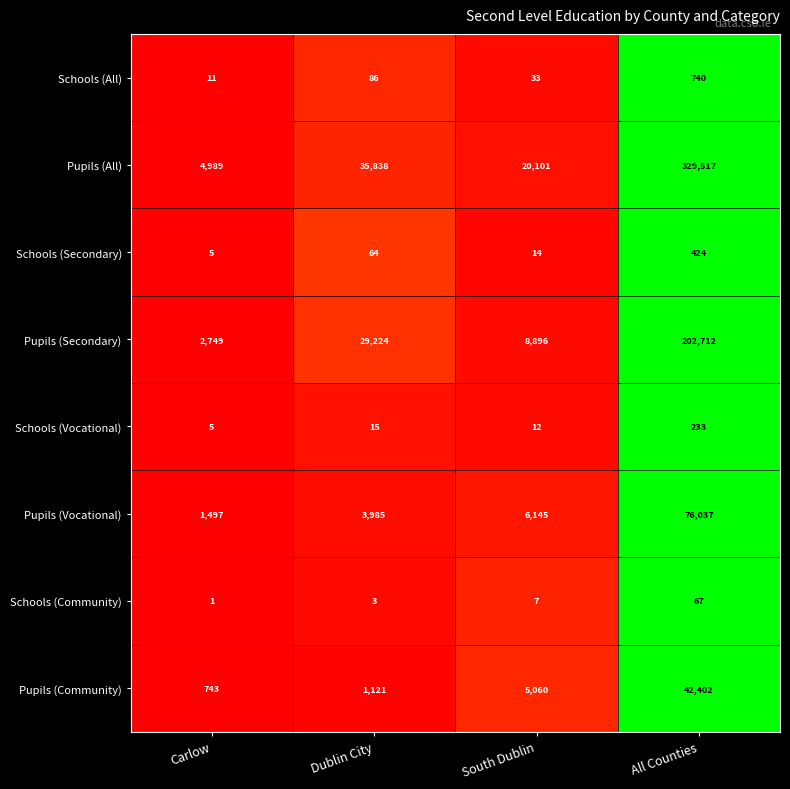

At which category does the chart reach its peak across all series?

All Counties